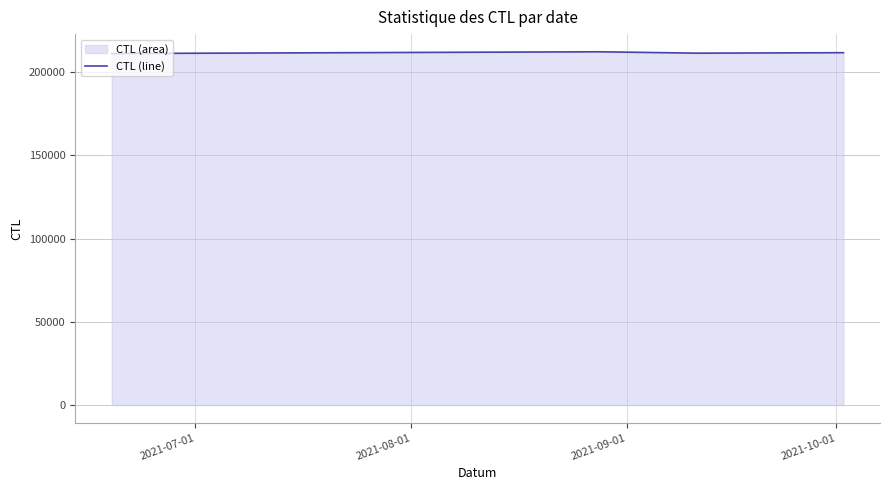

What is the maximum value shown in the chart?

212156